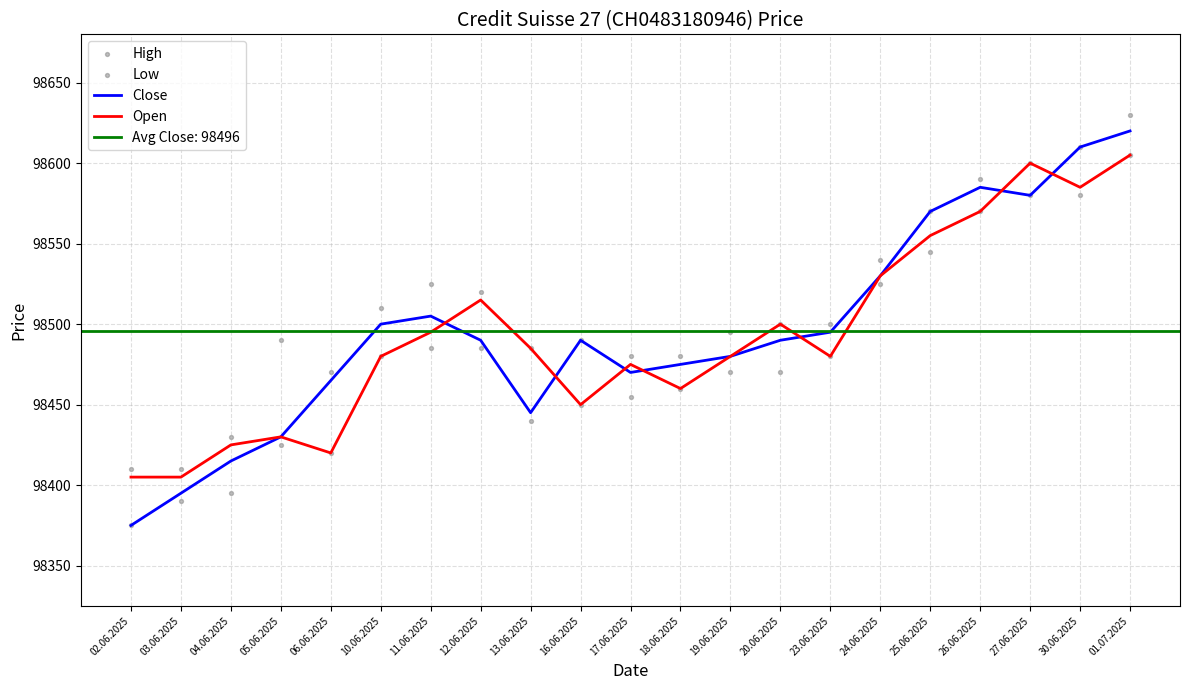

Which series has the widest spread of Y values?

Close